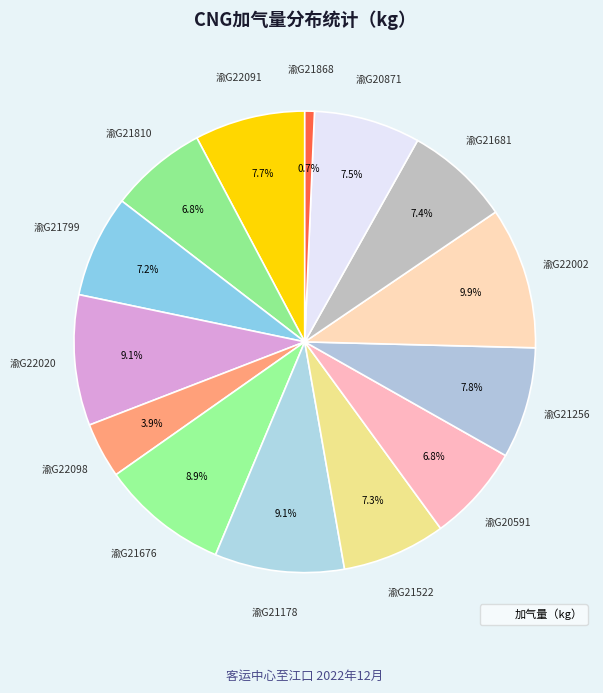

Rank the categories by value from lowest to highest.

渝G21868, 渝G22098, 渝G20591, 渝G21810, 渝G21799, 渝G21522, 渝G21681, 渝G20871, 渝G22091, 渝G21256, 渝G21676, 渝G21178, 渝G22020, 渝G22002